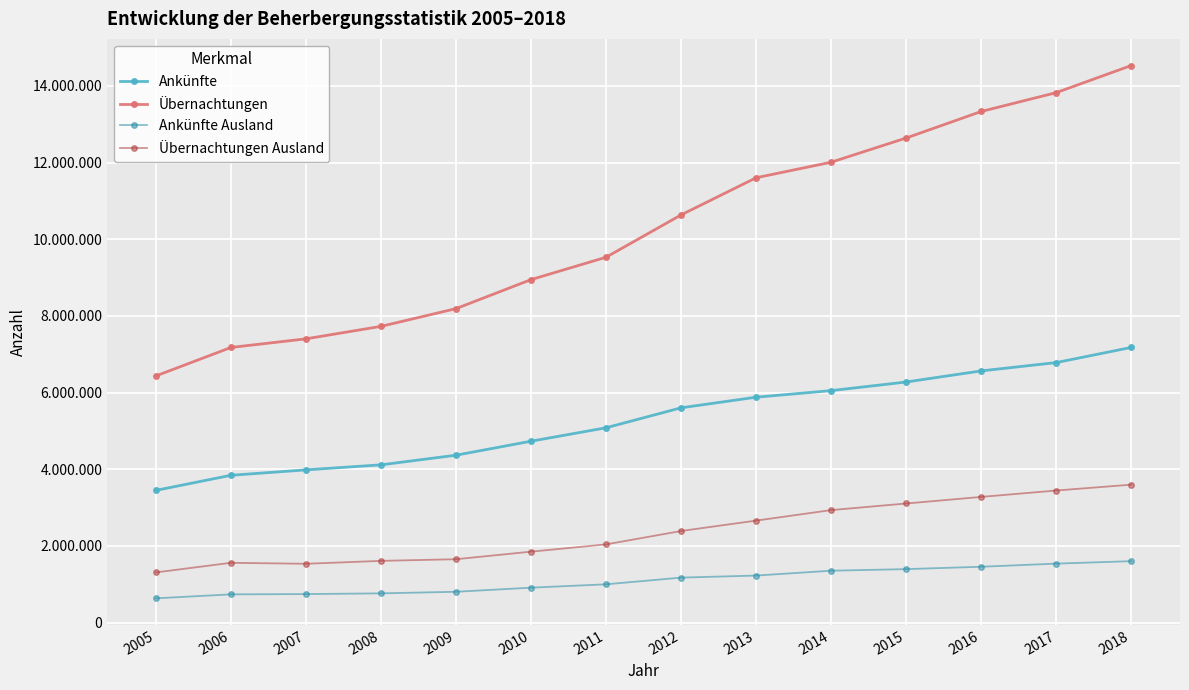

What is the sum of all Ankünfte Ausland values?

15365879